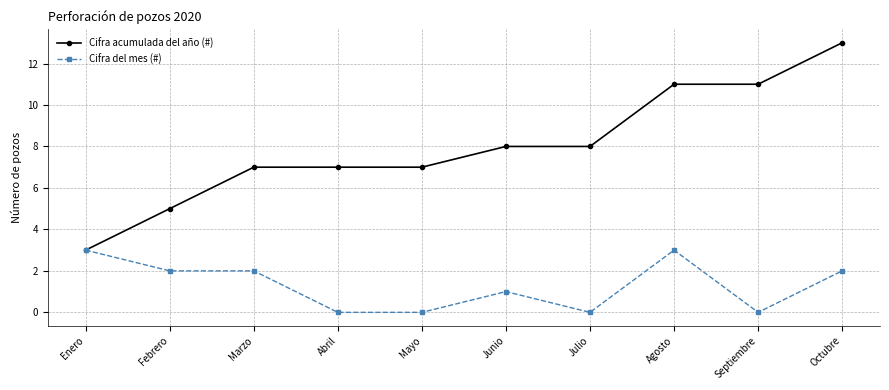

How many Cifra del mes (#) values are between 0 and 2?

8